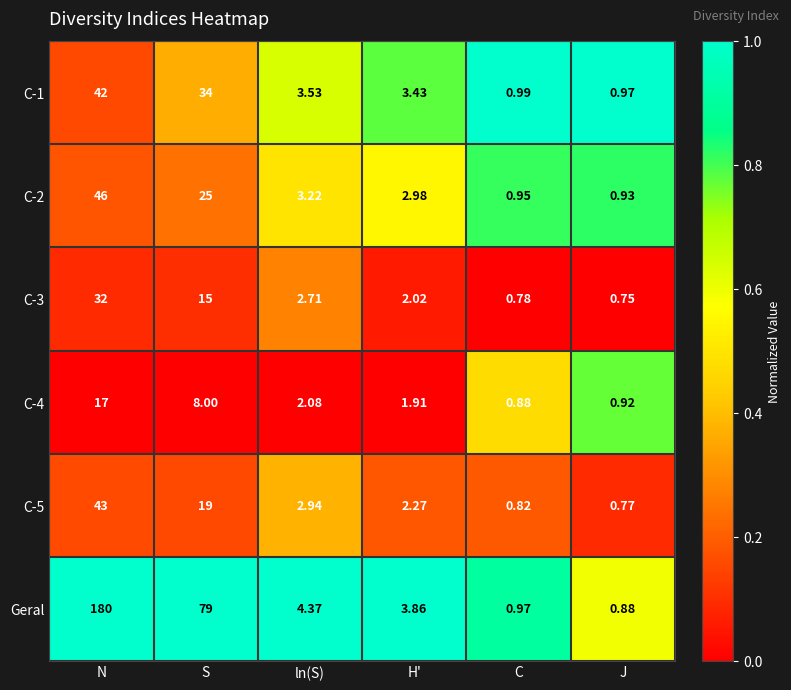

At which category is the sum across all series the highest?

N